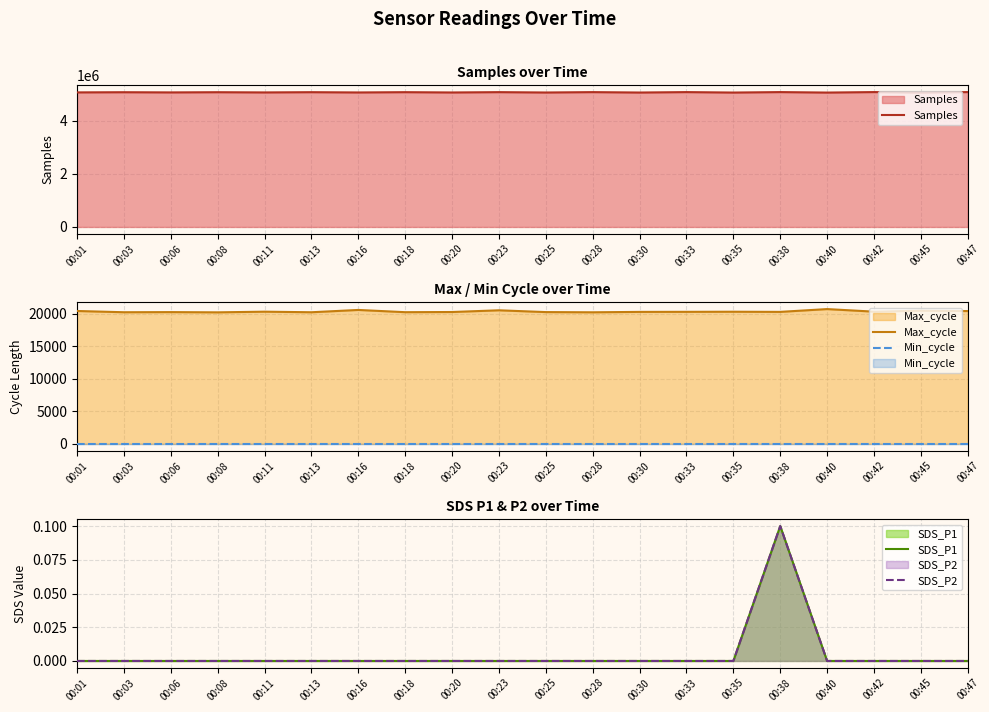

Where is Samples nearest to the value 5065906?

00:01